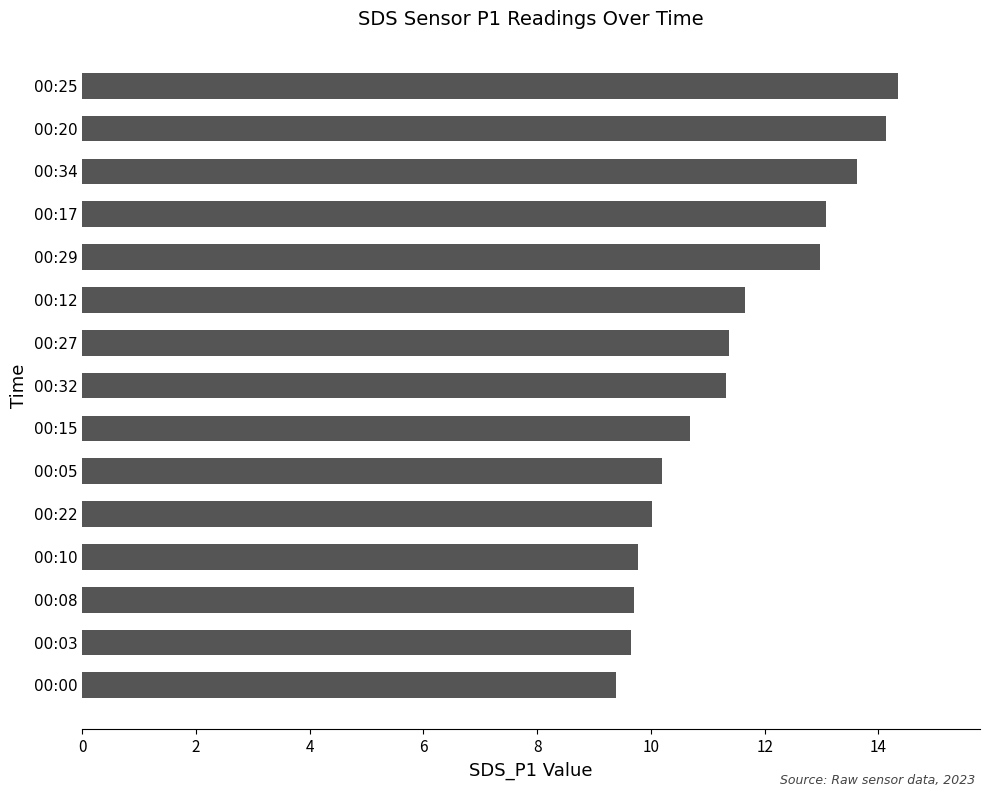

How many data points are less than 11?

7